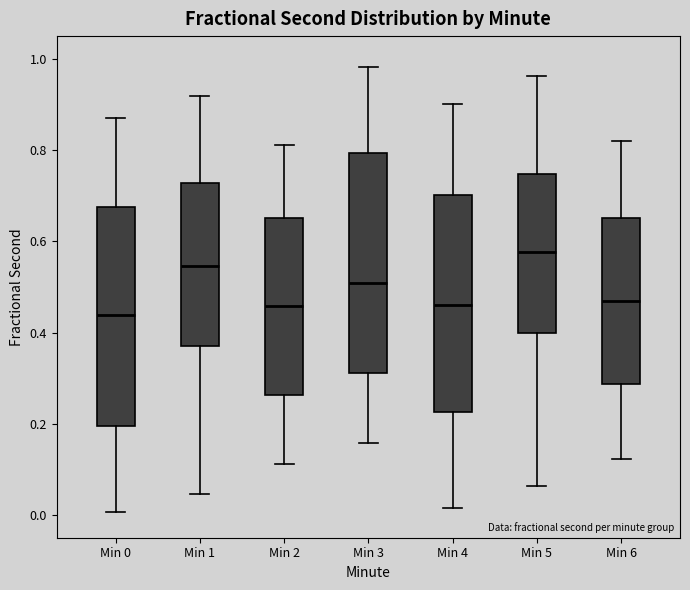

Reading left to right, read every box against the y-axis: the position of its median line, the range the box covers, and the ends of its whiskers. The values are not printed on the chart, so give them approximately, as read against the axis.

Min 0: median 0.44, box 0.20 to 0.68, whiskers 0.00 to 0.86
Min 1: median 0.54, box 0.38 to 0.72, whiskers 0.04 to 0.92
Min 2: median 0.46, box 0.26 to 0.66, whiskers 0.12 to 0.82
Min 3: median 0.50, box 0.32 to 0.80, whiskers 0.16 to 0.98
Min 4: median 0.46, box 0.22 to 0.70, whiskers 0.02 to 0.90
Min 5: median 0.58, box 0.40 to 0.74, whiskers 0.06 to 0.96
Min 6: median 0.46, box 0.28 to 0.66, whiskers 0.12 to 0.82